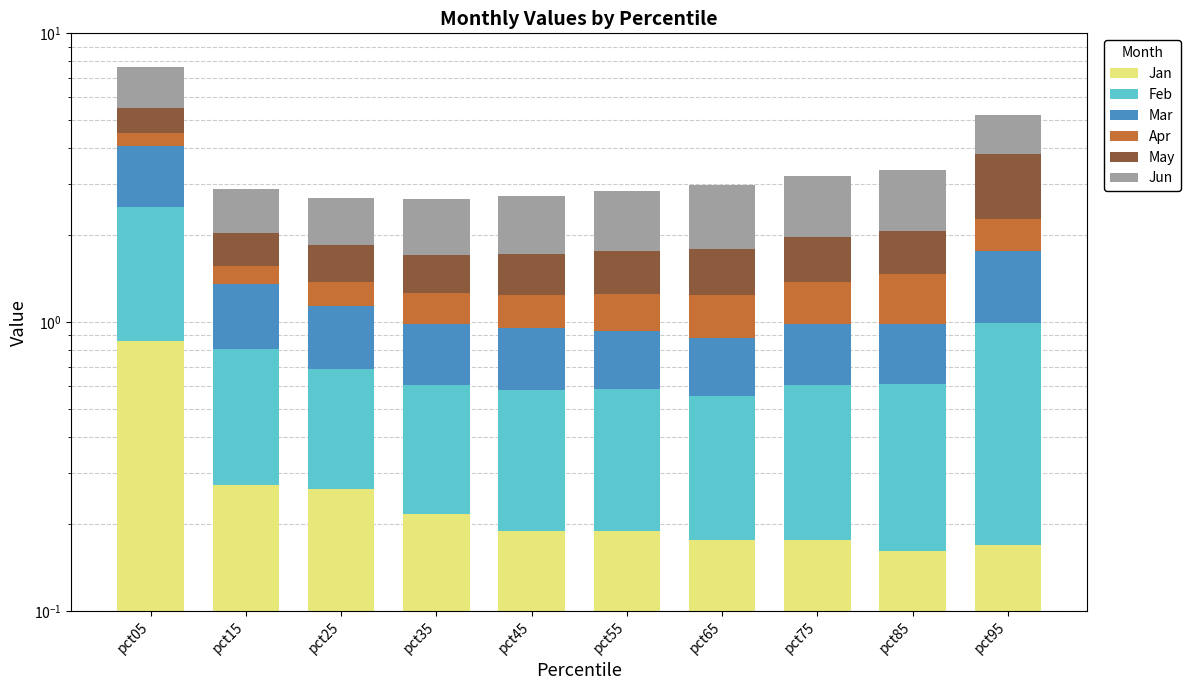

What is the difference between the second highest and second lowest values in the Feb series?

0.4